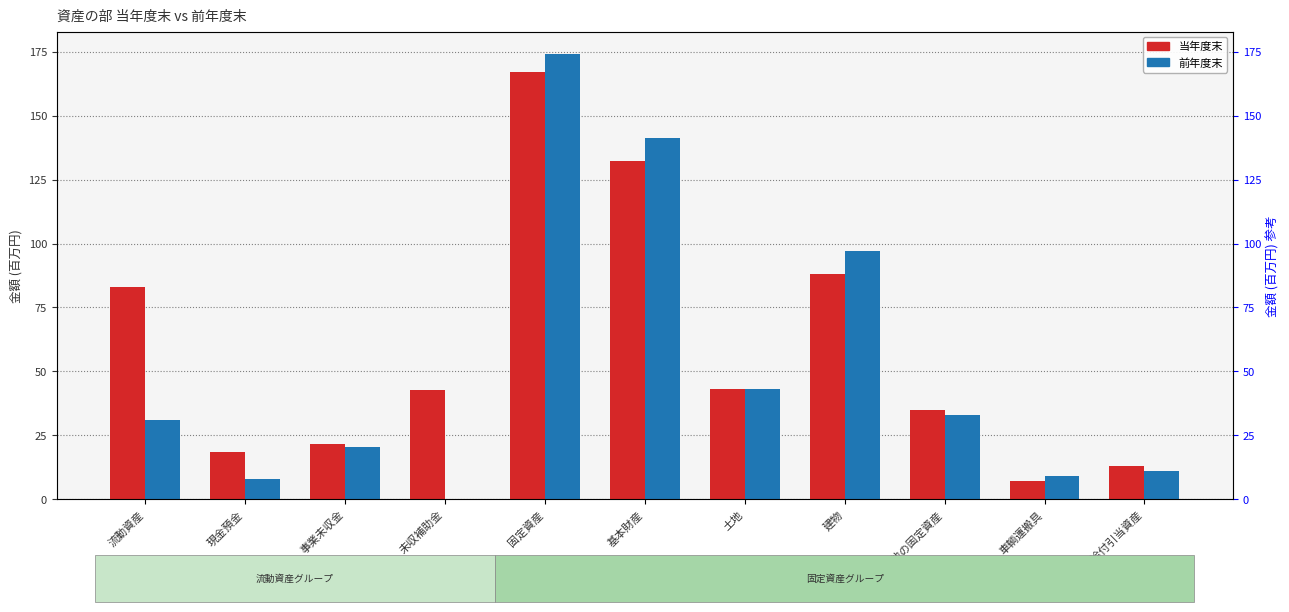

What is the greatest value displayed?

174.2